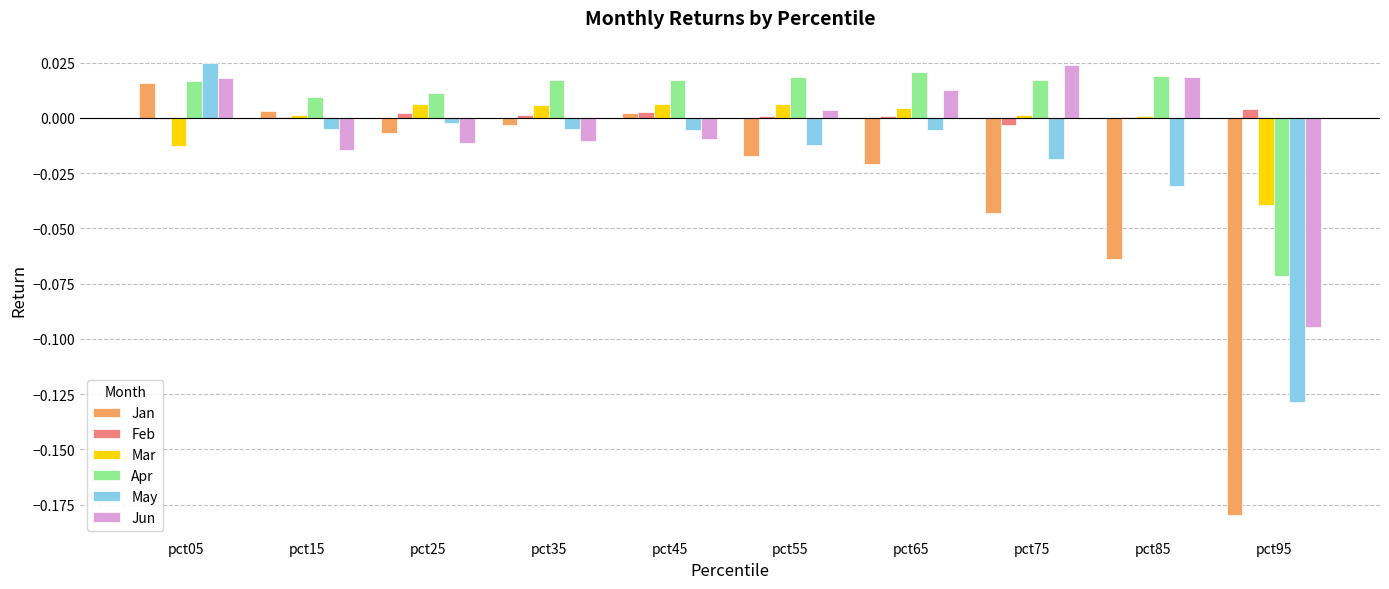

Which series changed the most between pct05 and pct55?

May